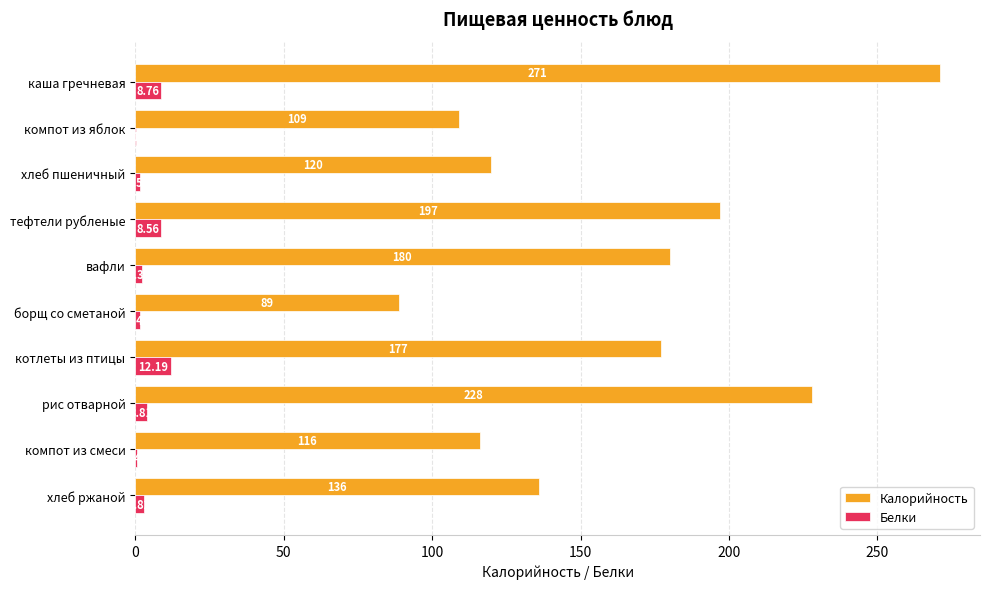

At which category does the chart reach its peak across all series?

каша гречневая